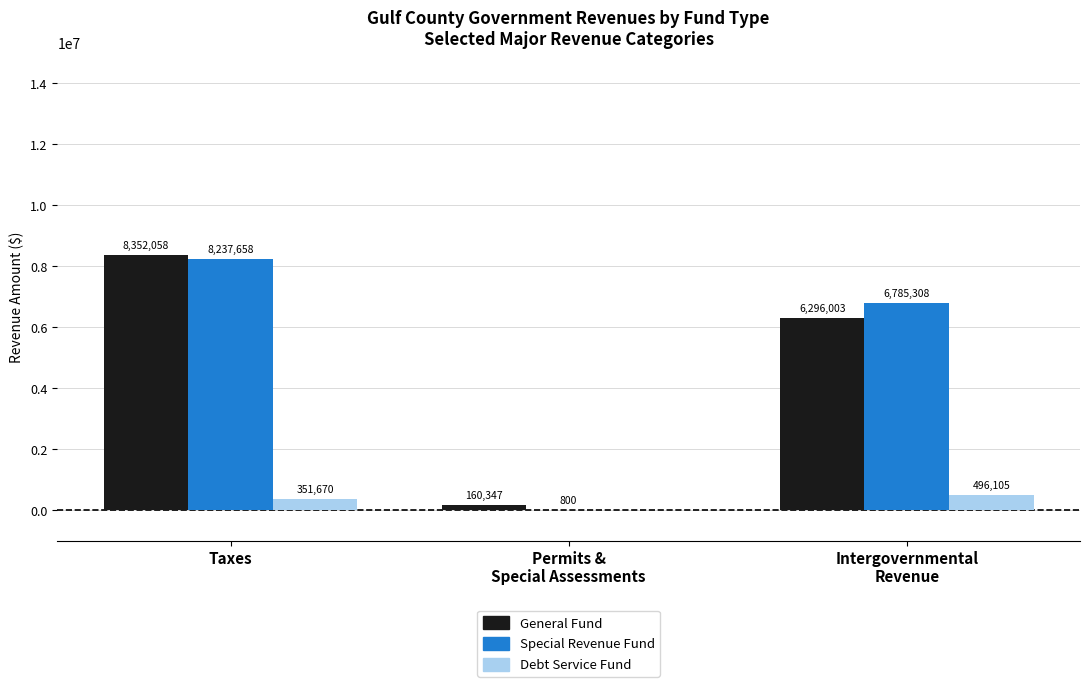

Which label corresponds to the largest value in the chart?

Taxes